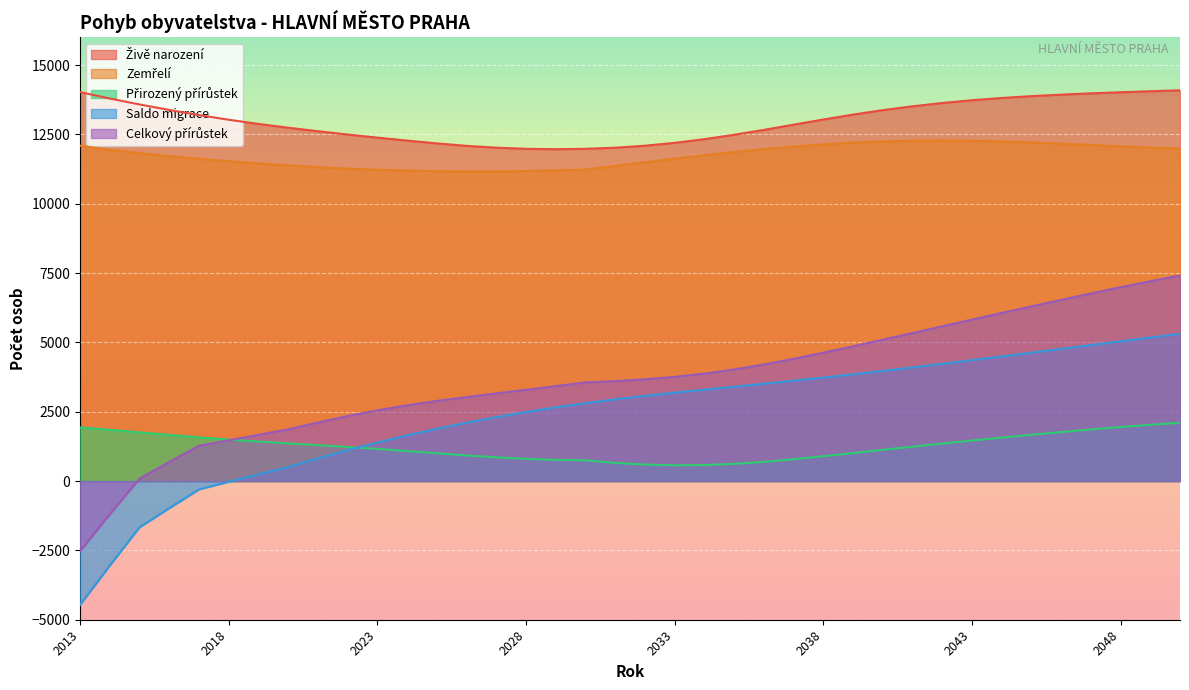

True or false: Zemřelí has a value of 12071 at 2048.

True